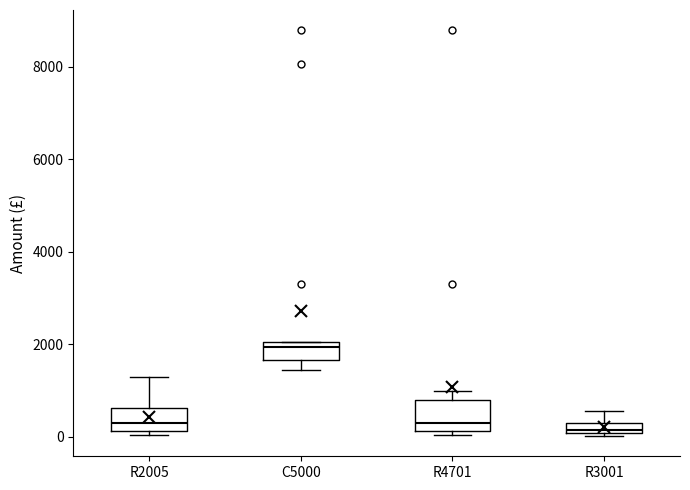

Where does the median line of the box for R3001 sit on the y-axis? The values are not printed on the chart, so give them approximately, as read against the axis.

200